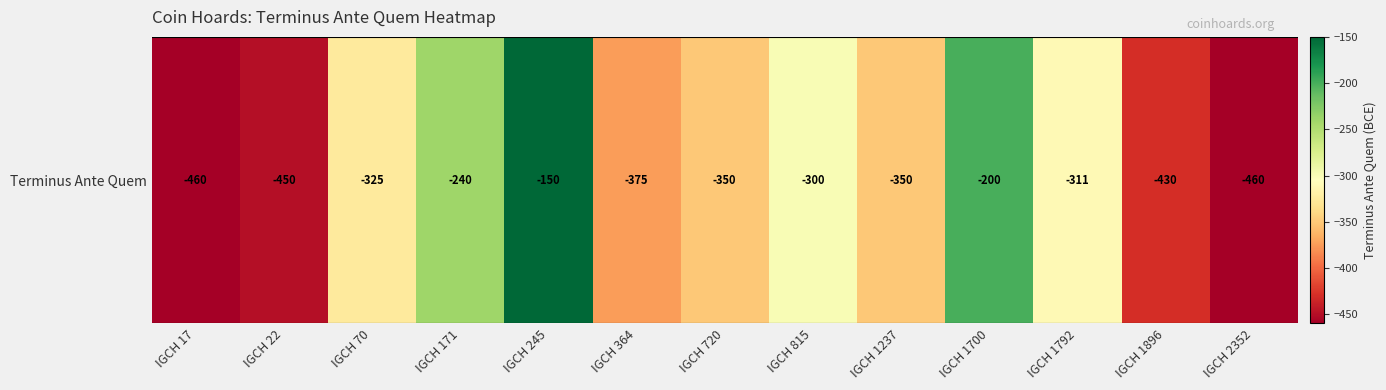

The chart shows a value of -428 at IGCH 171. True or false?

False